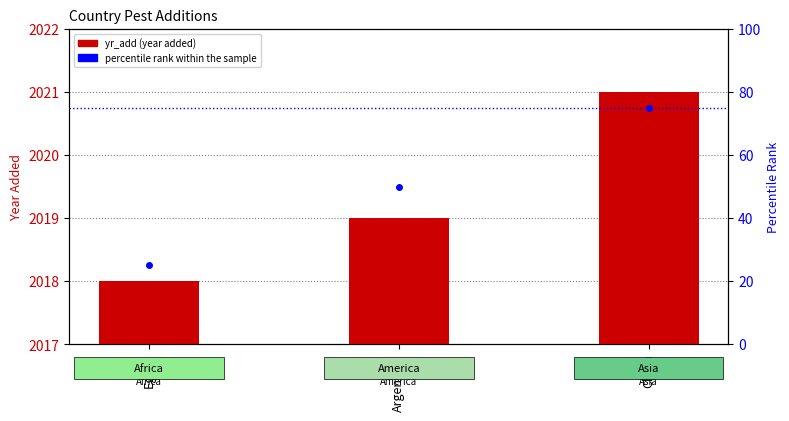

Is it true that percentile rank within the sample equals 98 at China?

False